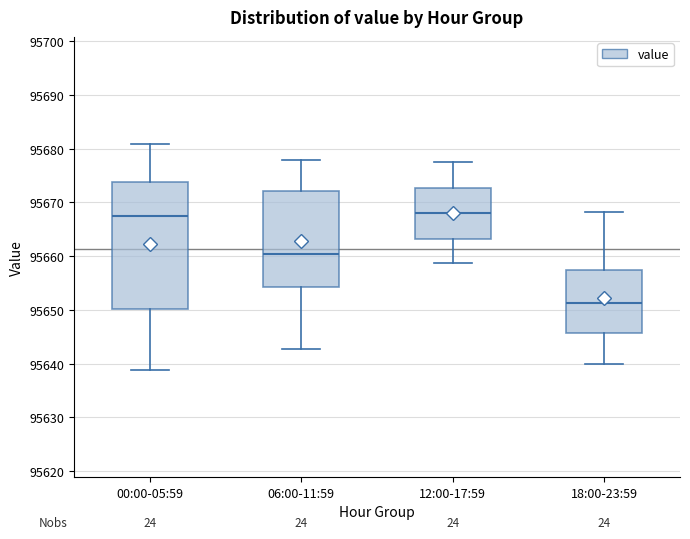

Which box's median line is the lowest?

18:00-23:59